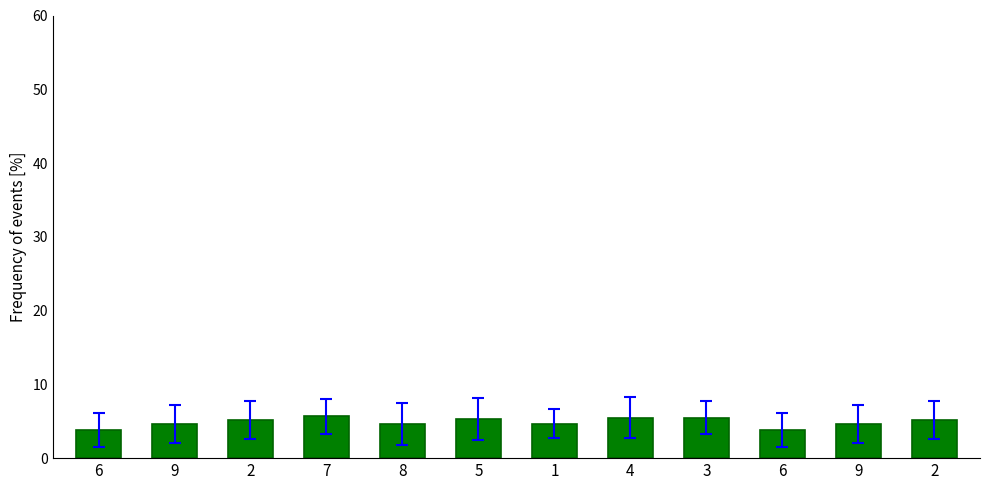

How many data points does each series have?

12